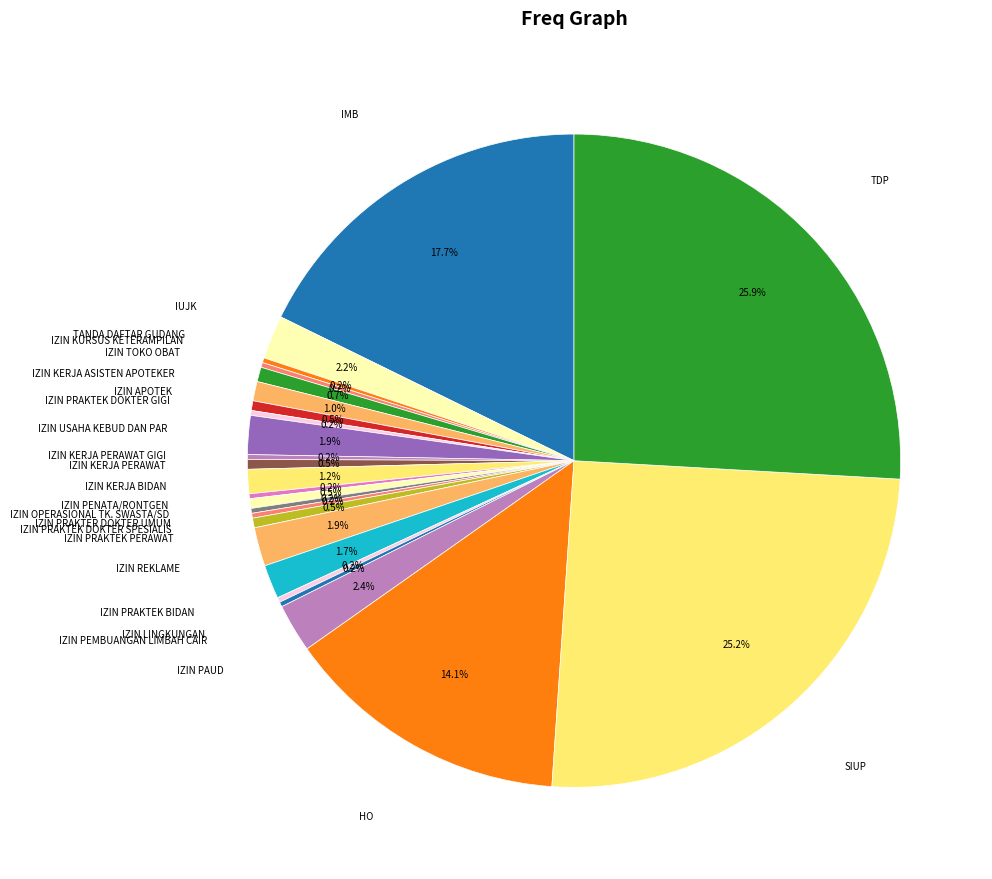

Which slice is the largest?

TDP